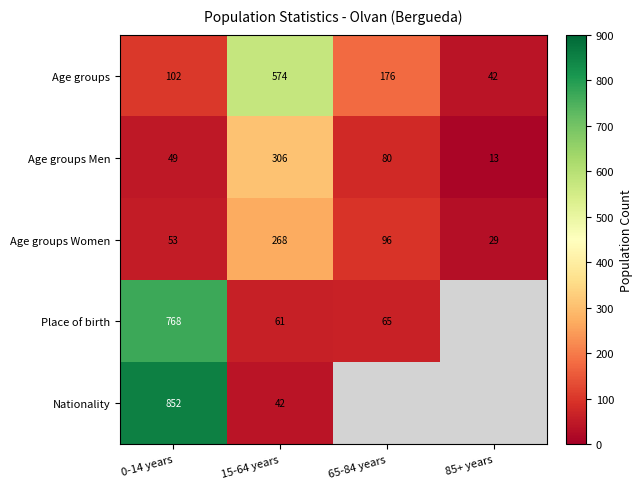

At which category is the sum across all series the highest?

0-14 years